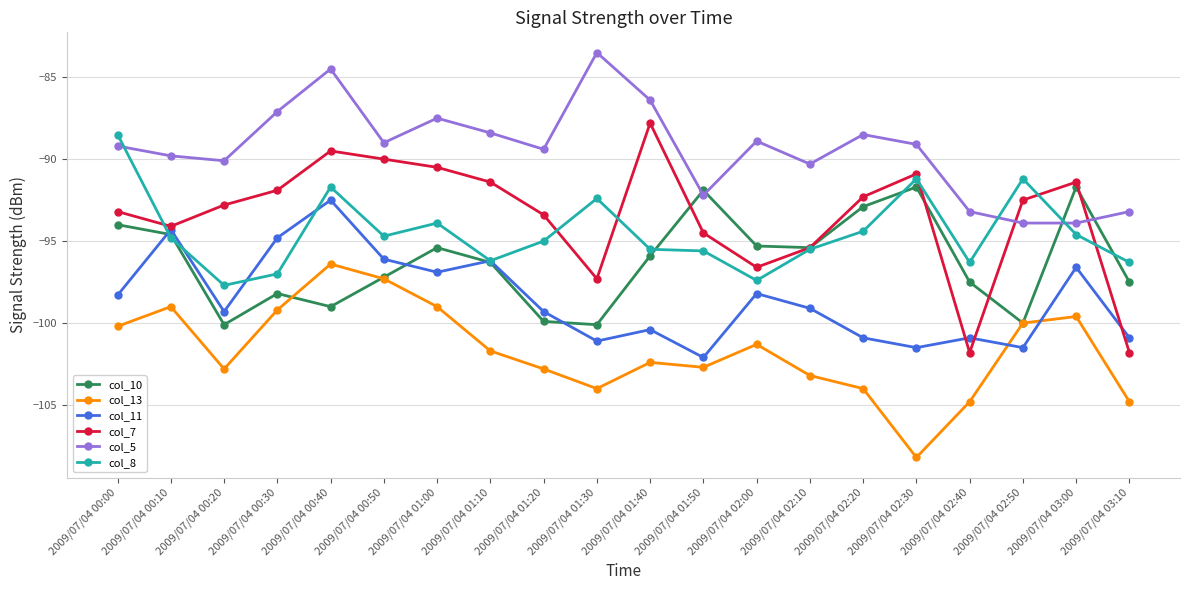

What position from the left is 2009/07/04 03:00?

19